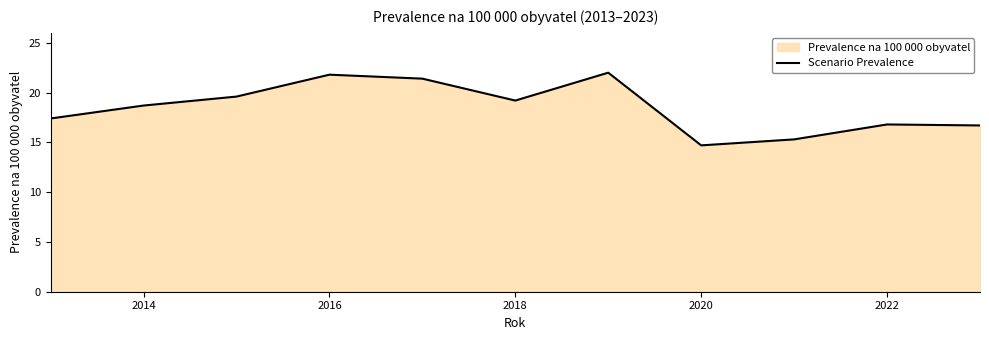

What is the sum of all values?

203.6